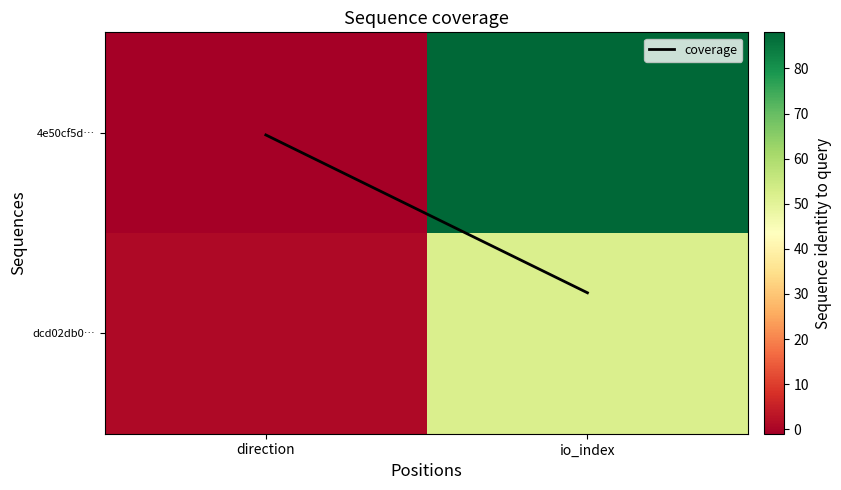

What is the smallest value displayed?

-1.0